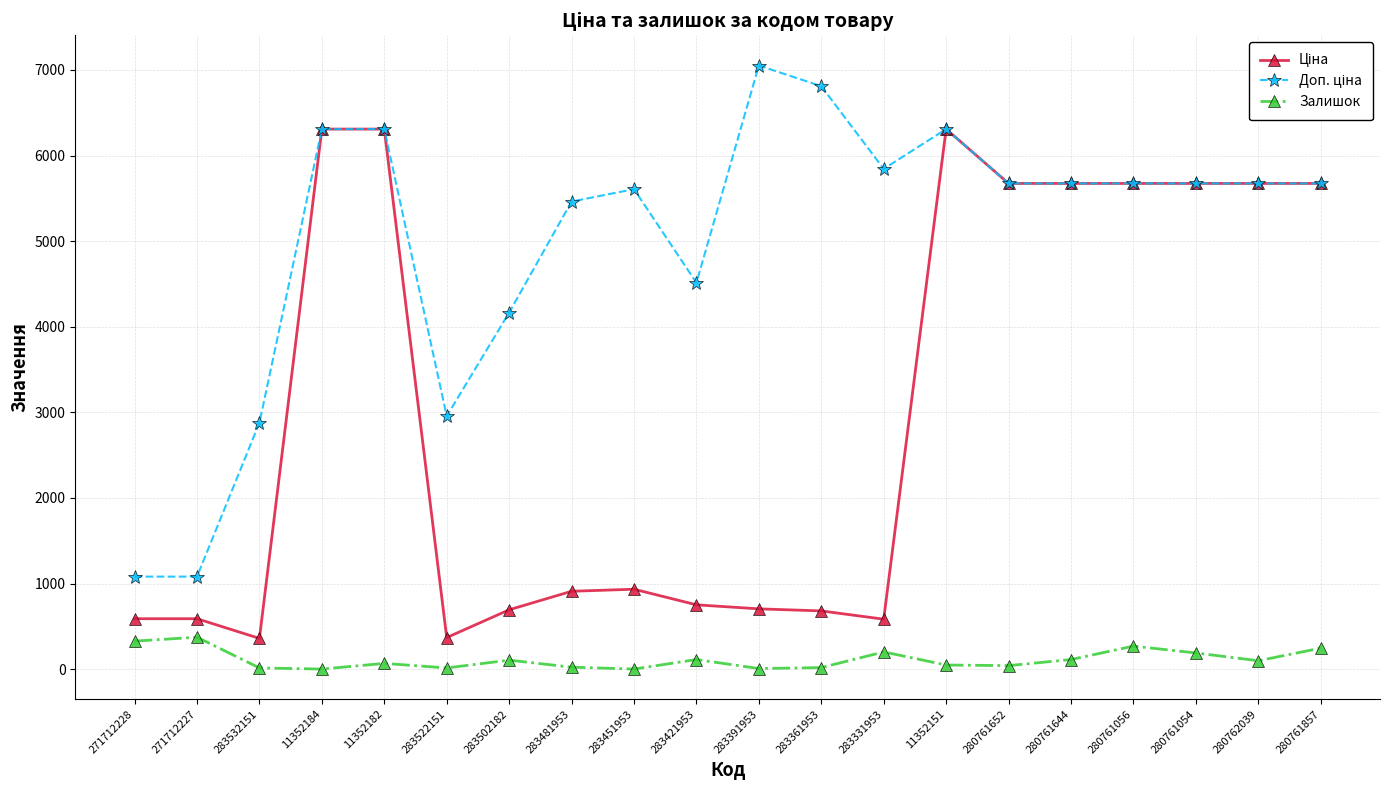

Which category has the highest value across all series?

283391953